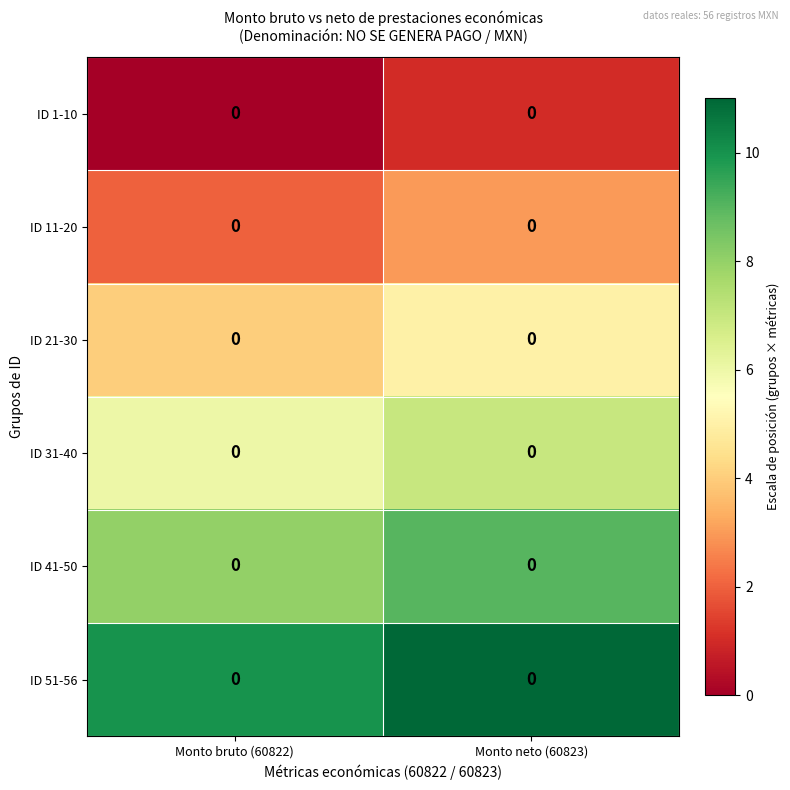

Between Monto neto (60823) and Monto bruto (60822), which is larger?

Monto neto (60823)